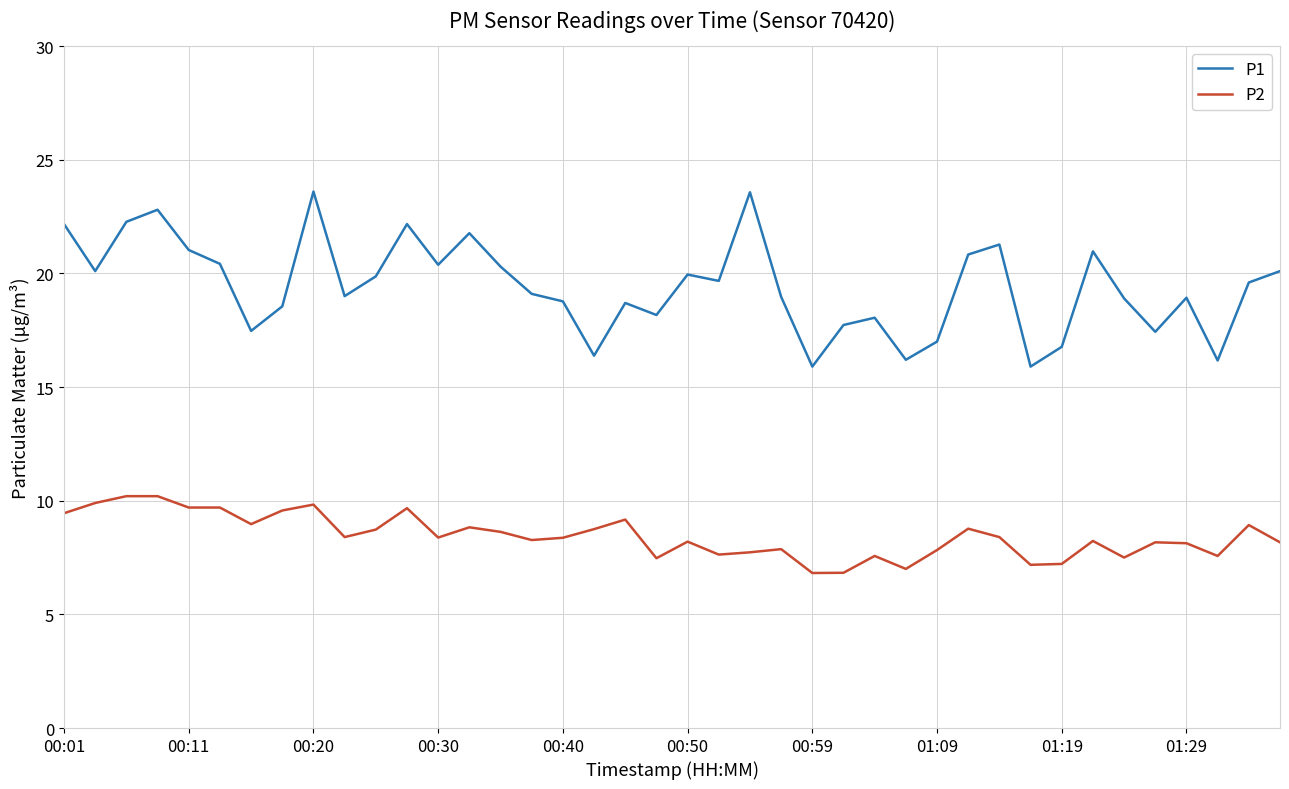

Which series has the largest total across all categories?

P1